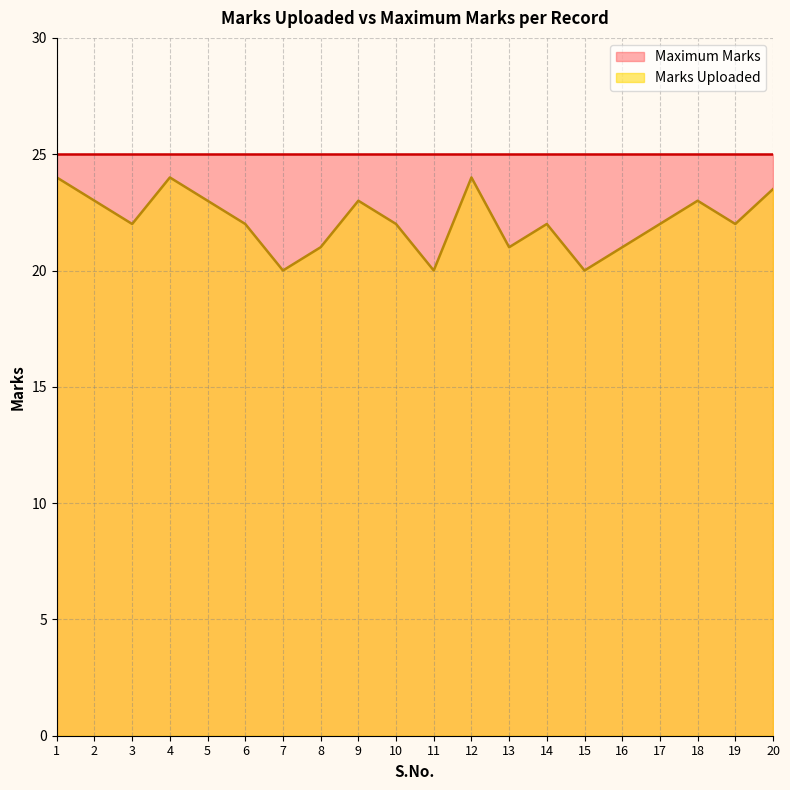

What is the difference between the second highest and second lowest values?

4.0